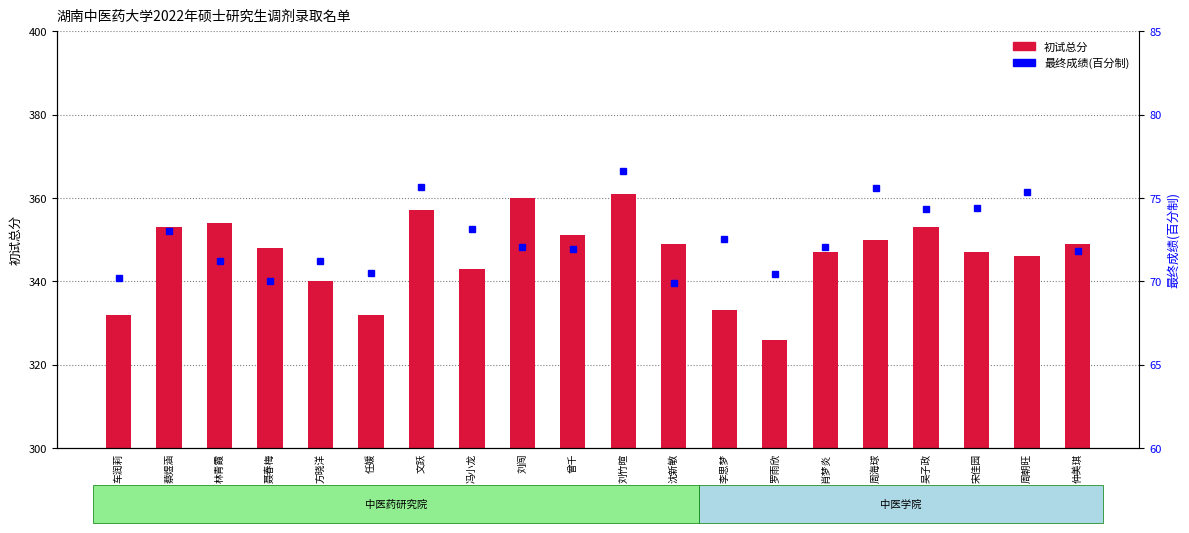

Which label corresponds to the largest value in the chart?

刘竹暄